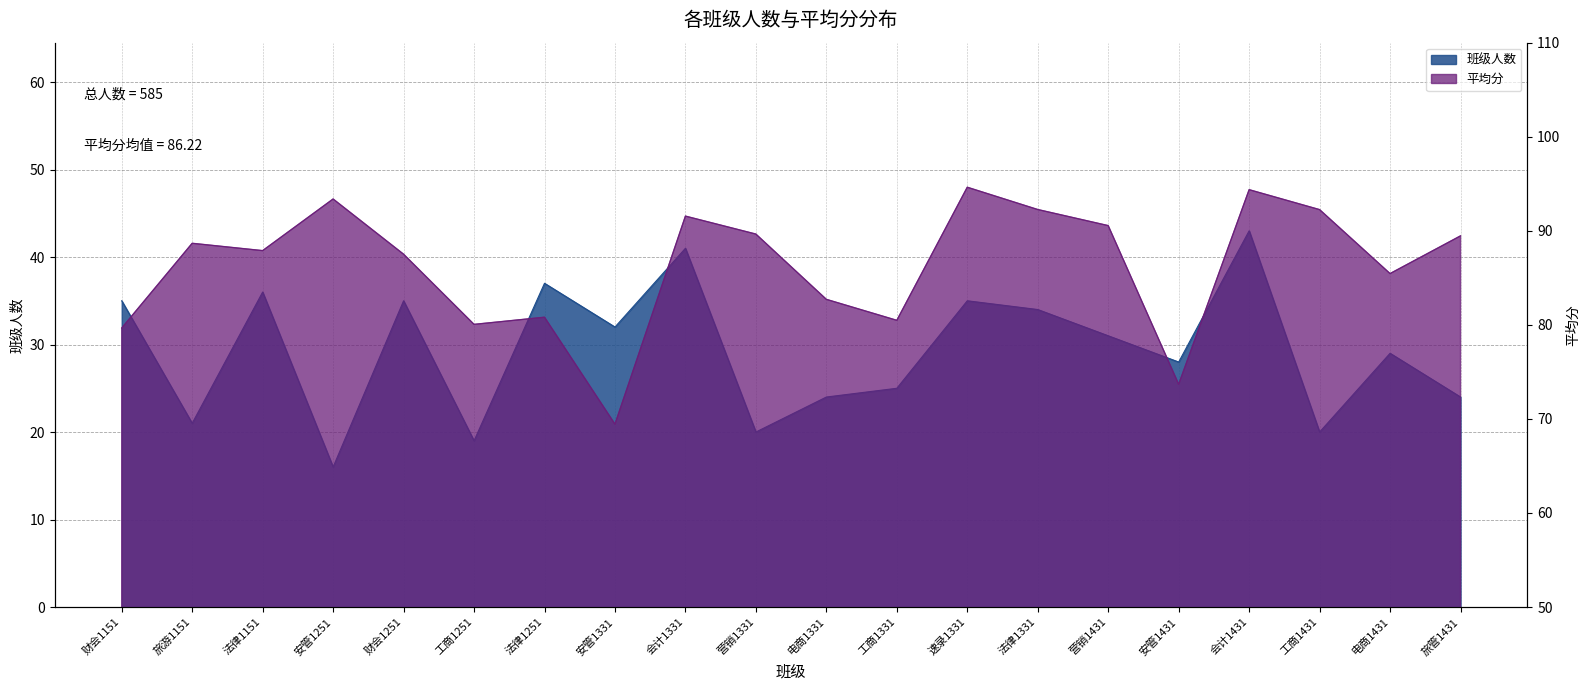

The 平均分 series shows 73.7 at 安管1431. True or false?

True